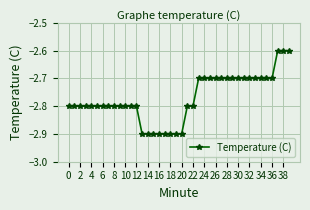

What is the difference between the maximum and minimum values?

0.3